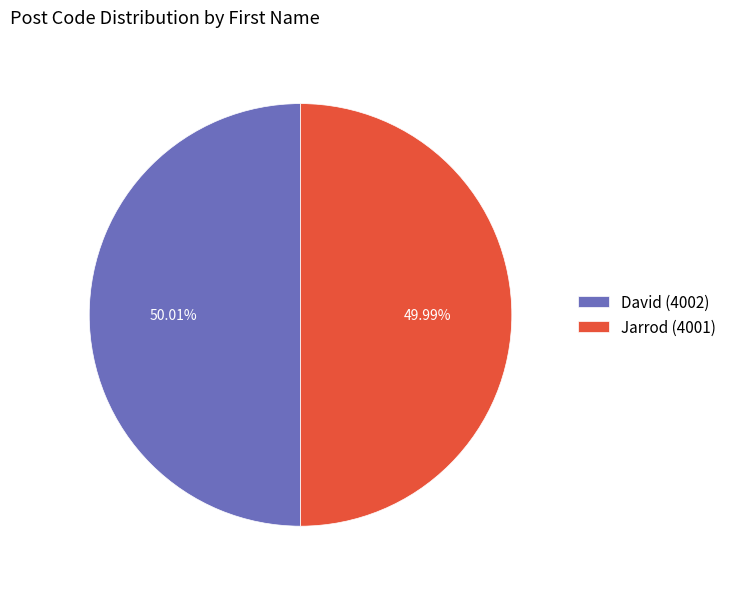

Approximately how many times larger is the value at Jarrod (4001) compared to David (4002)?

1.0